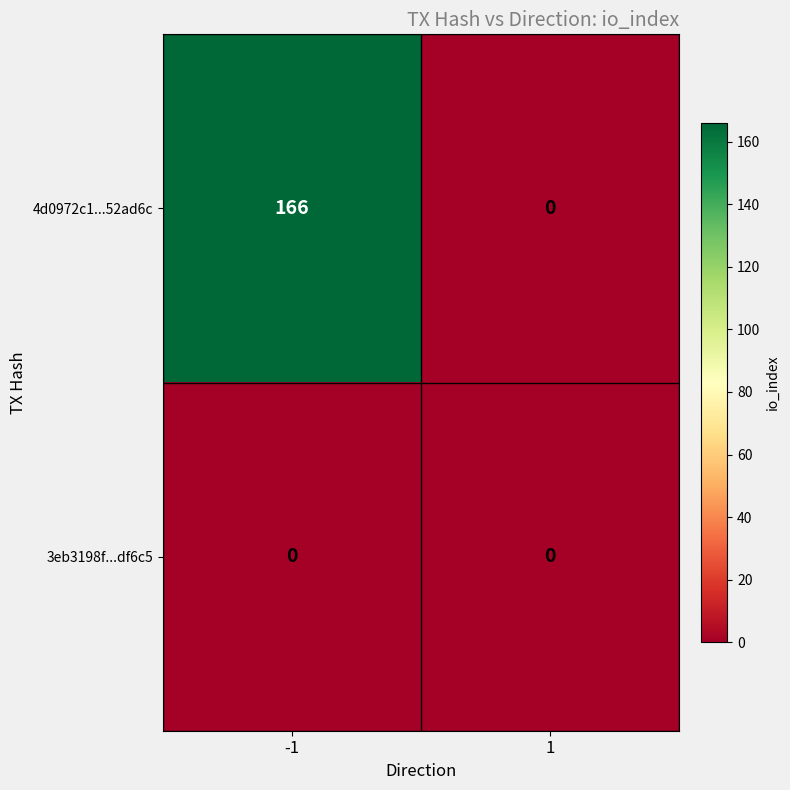

Which series has the largest total across all categories?

4d0972c1...52ad6c